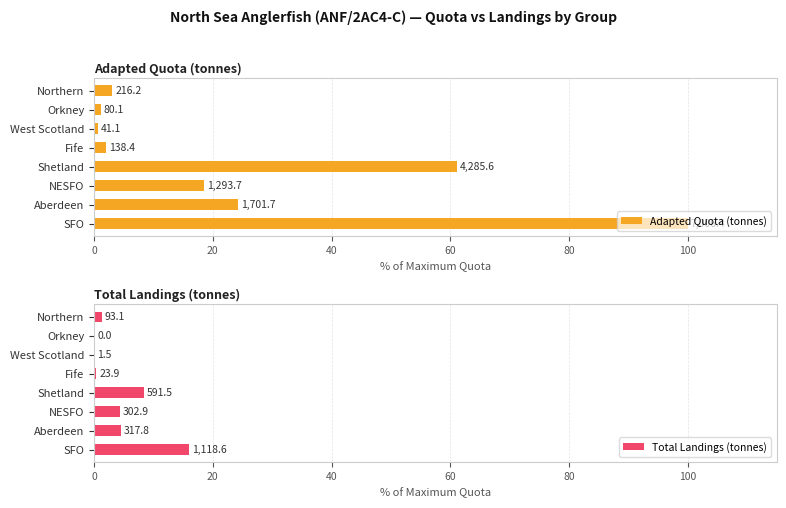

Reading right to left, what are all the values shown in this chart?

Adapted Quota (tonnes): 3.1	1.1	0.6	2.0	61.2	18.5	24.3	100.0
Total Landings (tonnes): 1.3	0.0	0.0	0.3	8.4	4.3	4.5	16.0